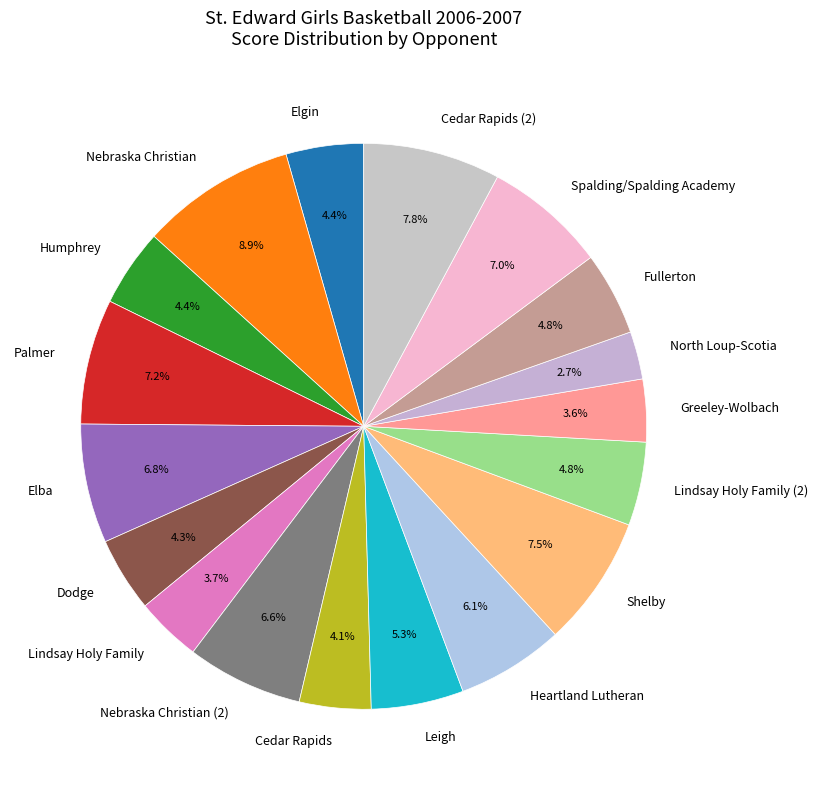

To the nearest percent, what percentage of the pie is Leigh?

5%